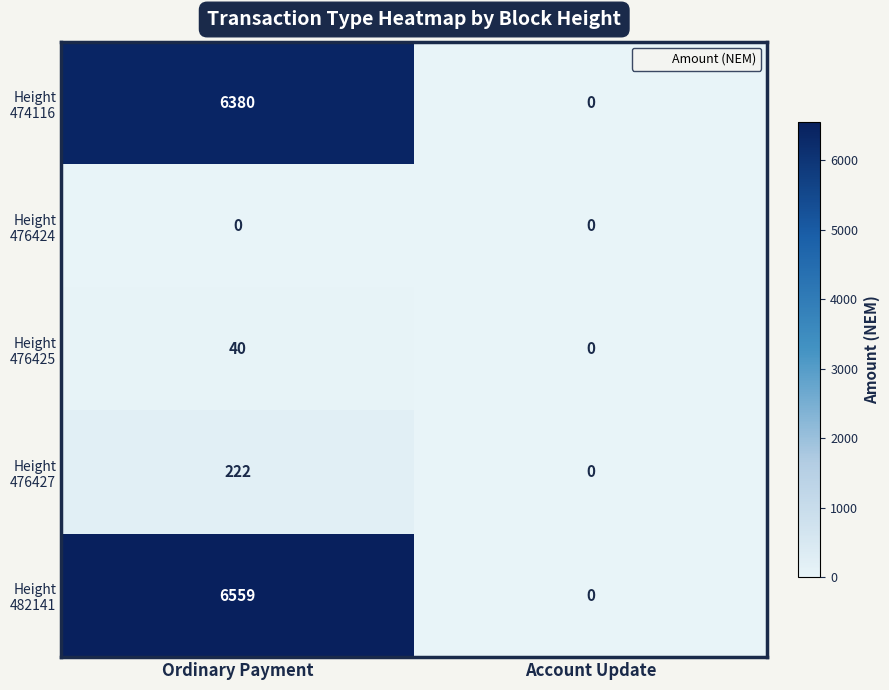

What is the difference between the highest and lowest values at Ordinary Payment?

6559